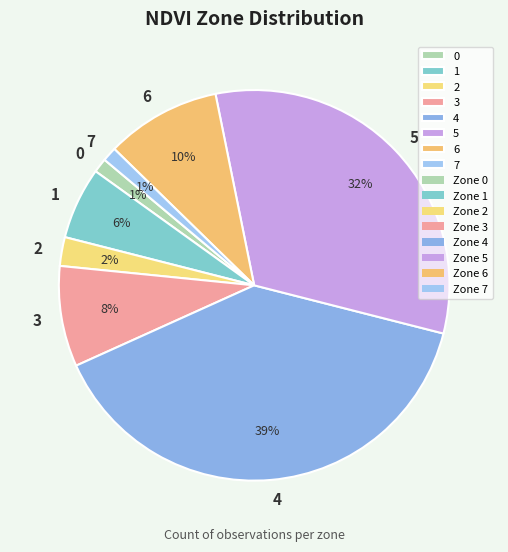

To the nearest percent, what is the combined percentage of 1 and 0?

7%